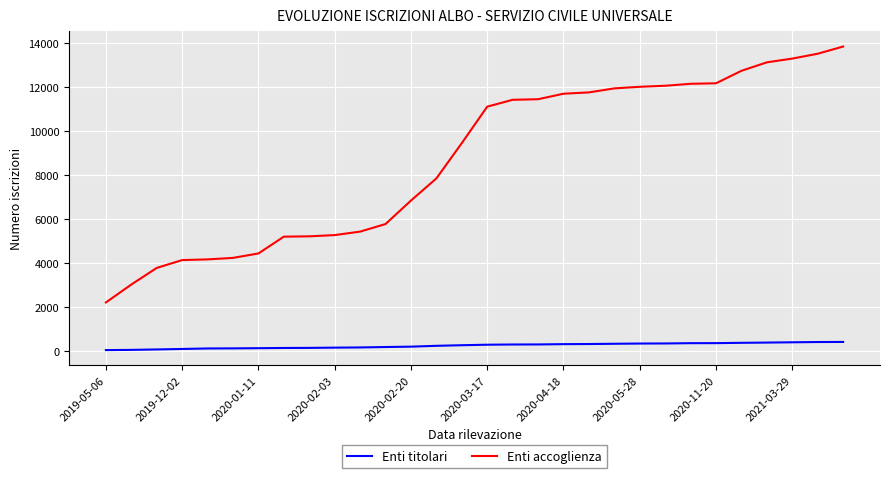

True or false: Enti titolari and Enti accoglienza cross at least once.

False